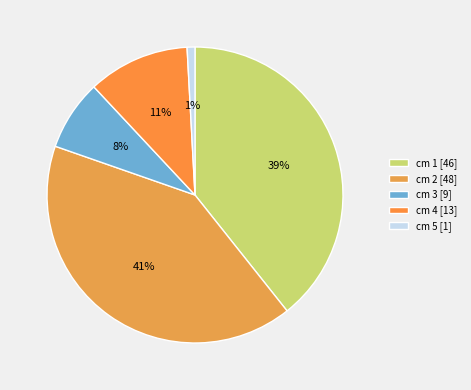

How many segments does this pie chart have?

5